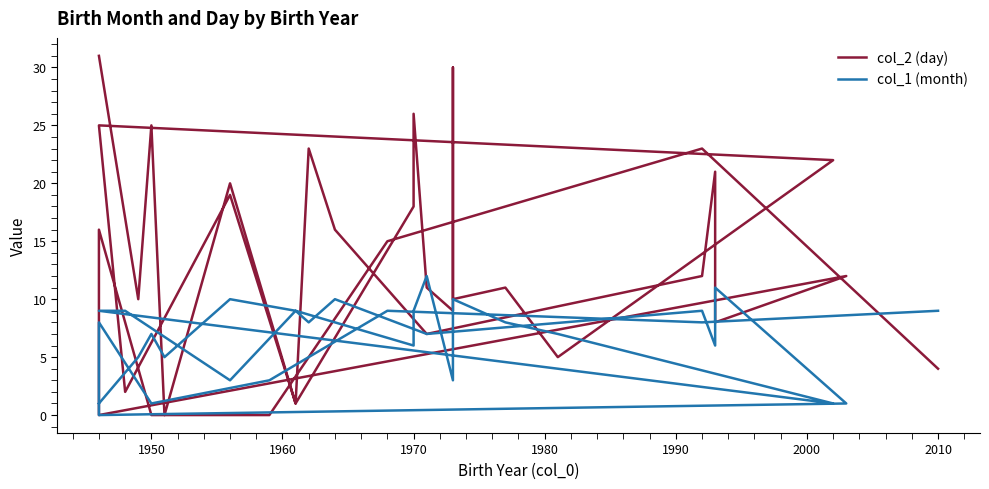

At which category does col_2 (day) reach its first local peak?

1950